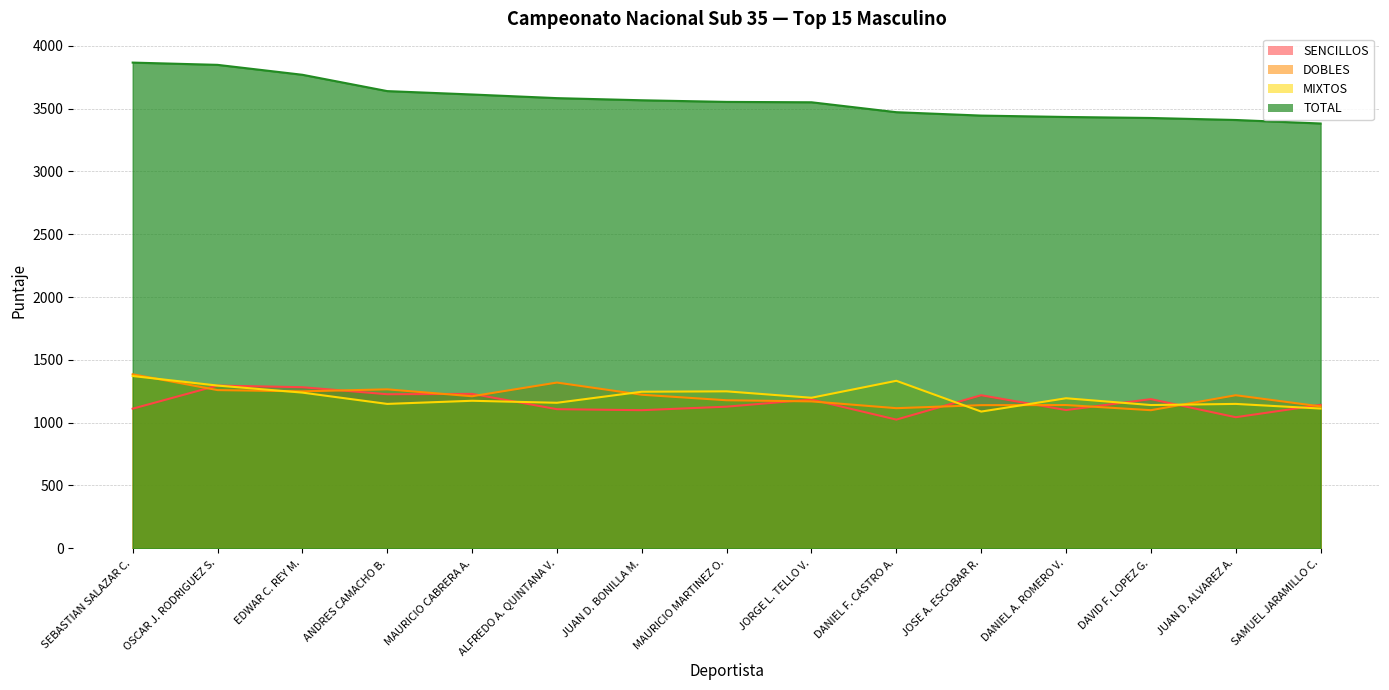

What is the total value across all series at JUAN D. BONILLA M.?

7134